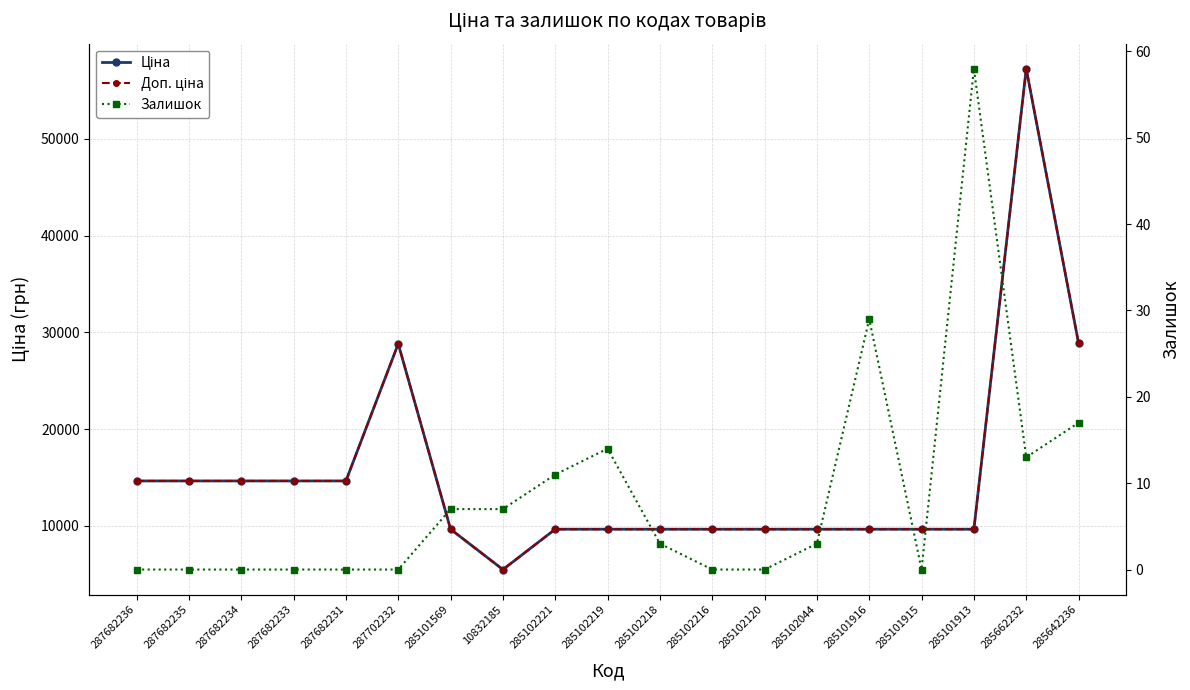

At which label does Ціна first exceed 9664?

287682236